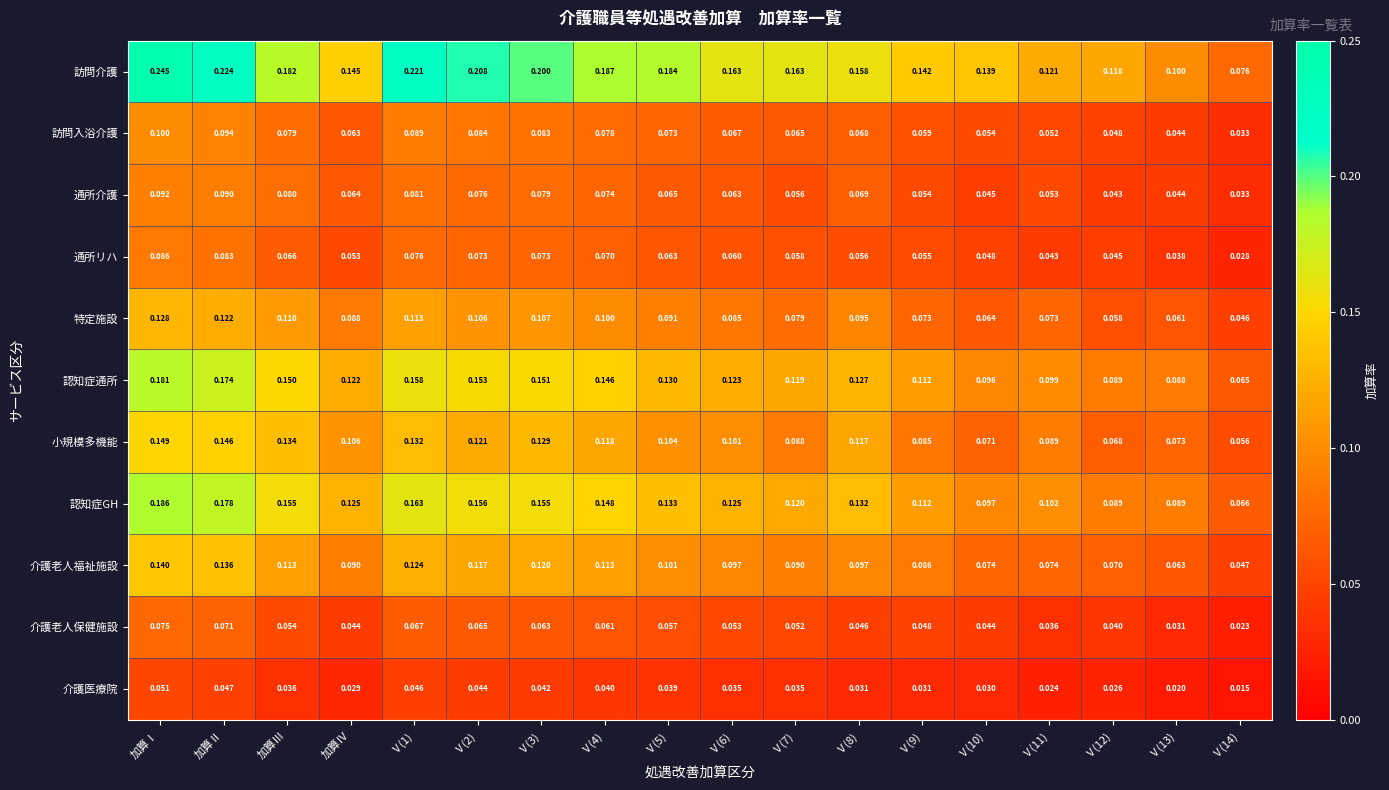

Which series changed the most between Ⅴ(9) and Ⅴ(10)?

認知症通所